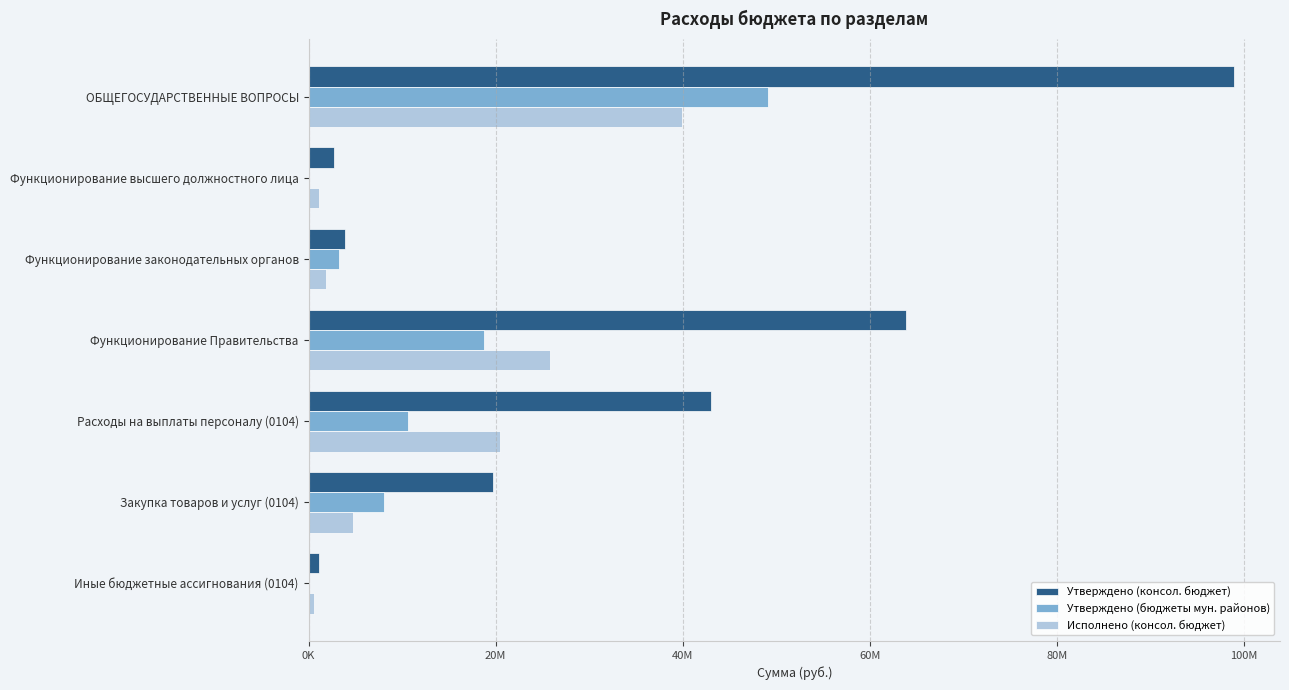

Which label corresponds to the largest value in the chart?

ОБЩЕГОСУДАРСТВЕННЫЕ ВОПРОСЫ